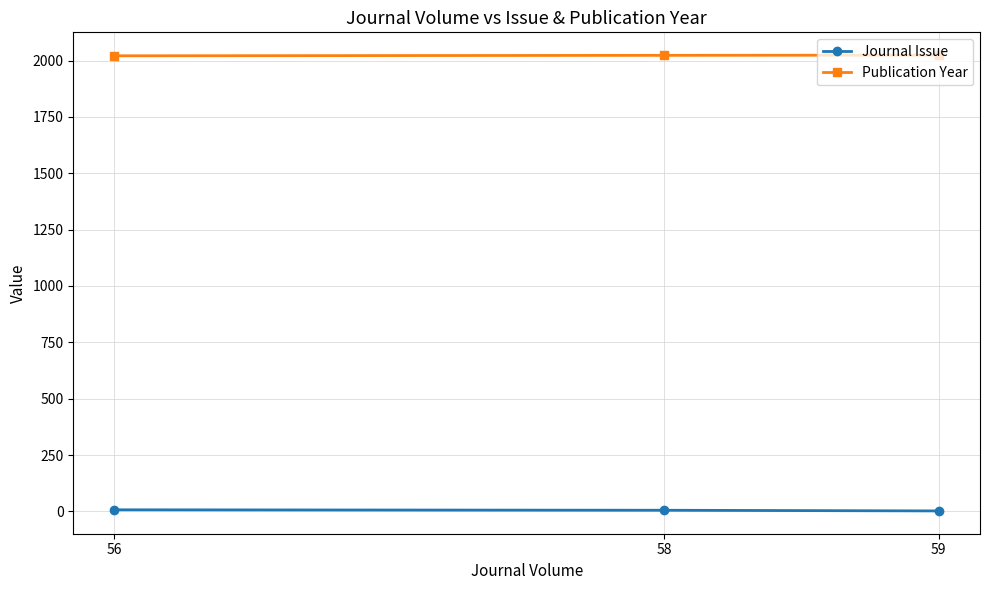

What is the difference between the maximum and minimum values in the Publication Year series?

3